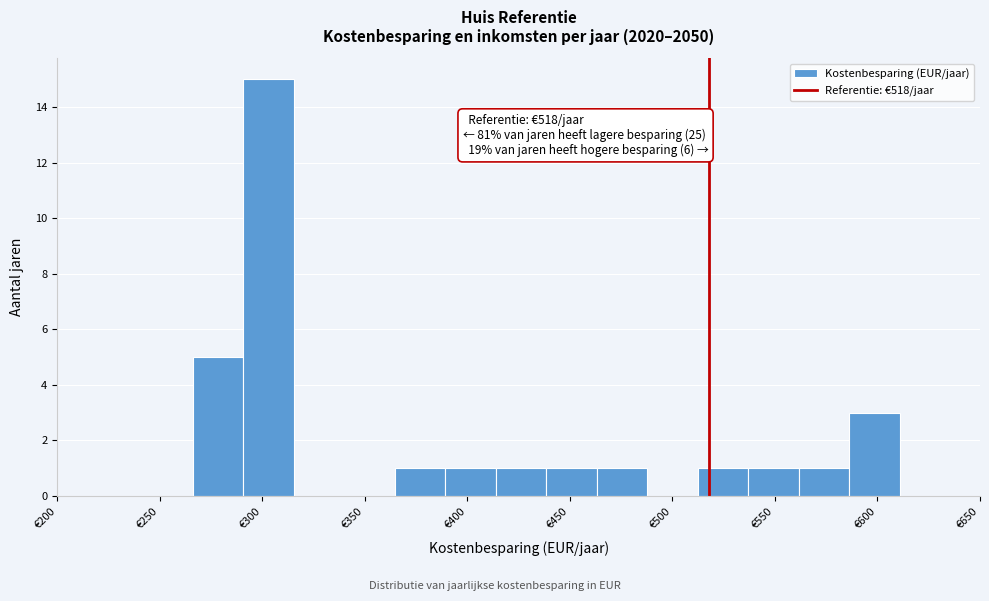

Over which range of the x-axis is the bar tallest?

290 to 315